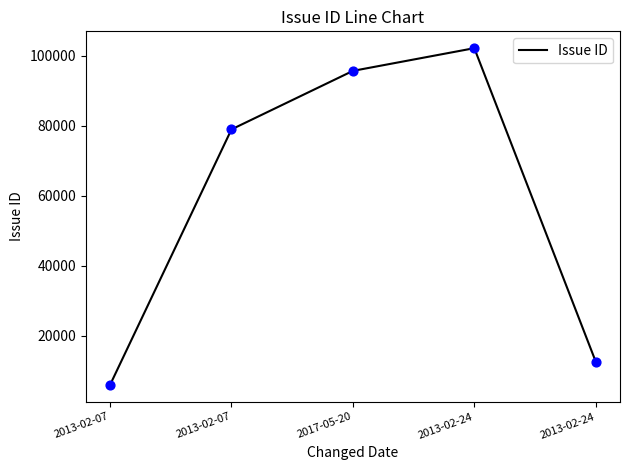

What is the ratio of the value at 2013-02-24 to the value at 2013-02-07?

2.1